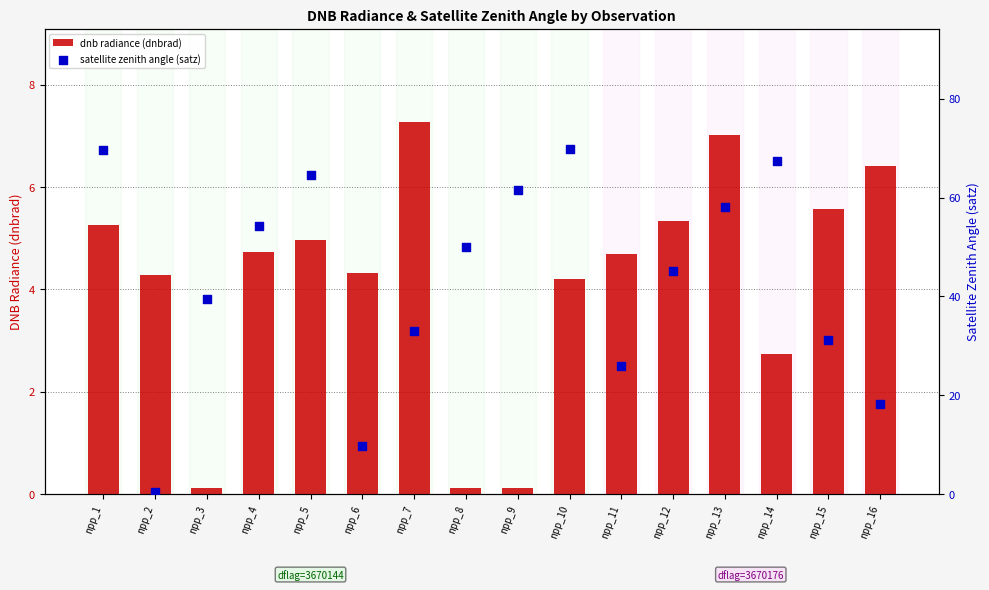

Which series reaches the maximum Y coordinate?

satellite zenith angle (satz)